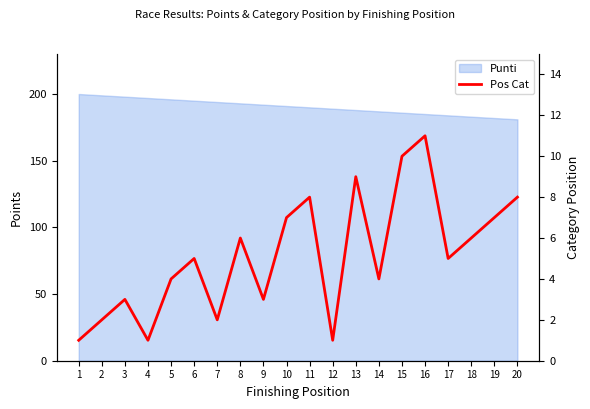

What is the difference between the values at 4 and 11?

7